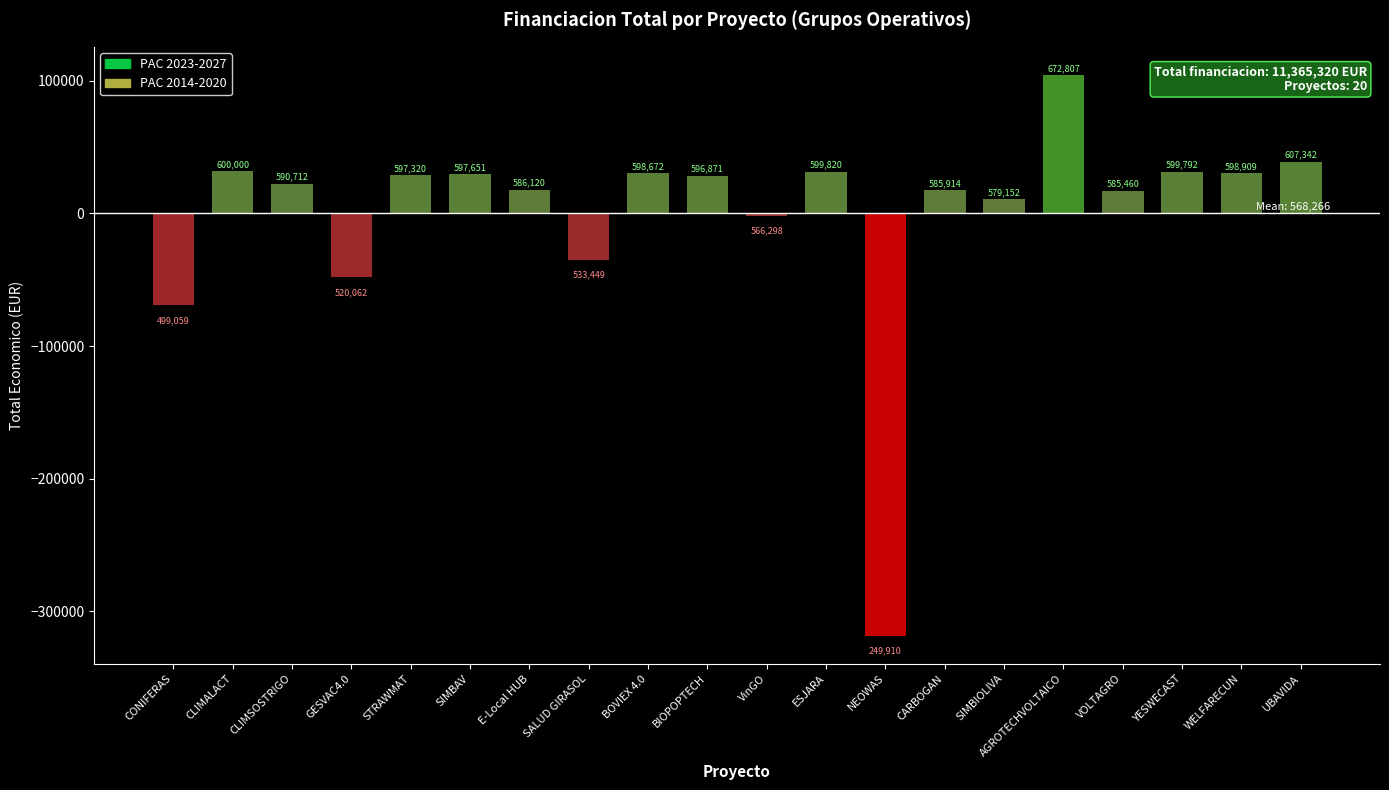

Are the bars horizontal?

No